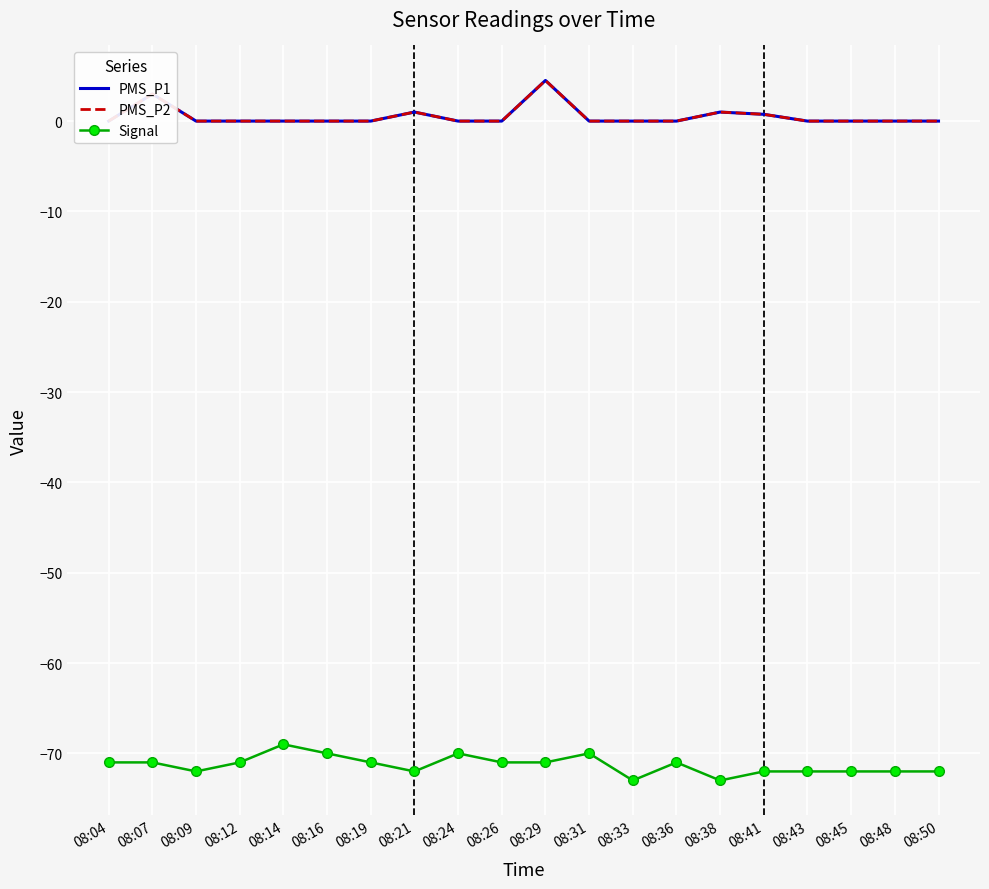

What are all the series names shown in the legend?

PMS_P1, PMS_P2, Signal